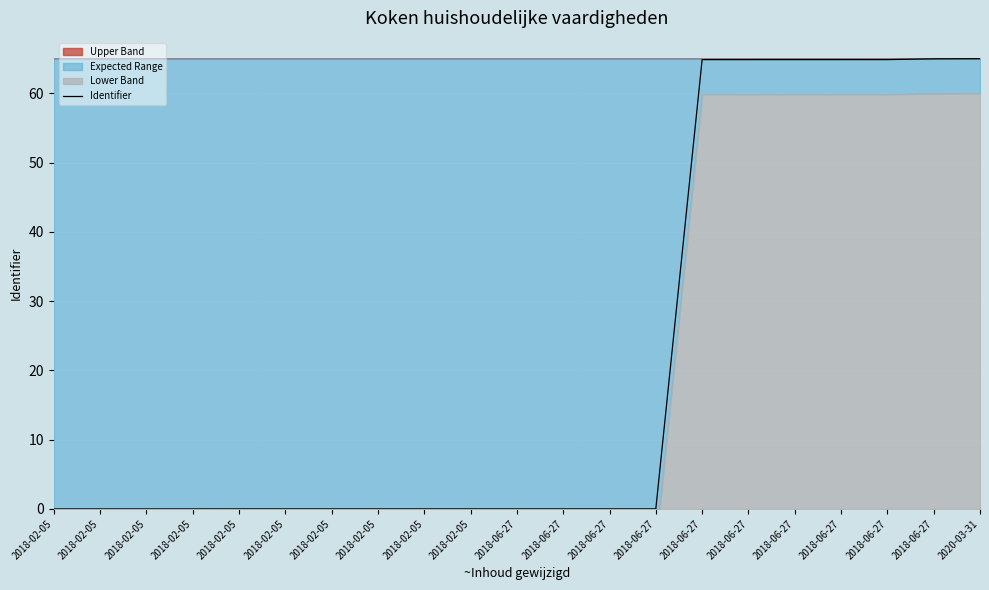

What is the greatest value displayed?

65.0